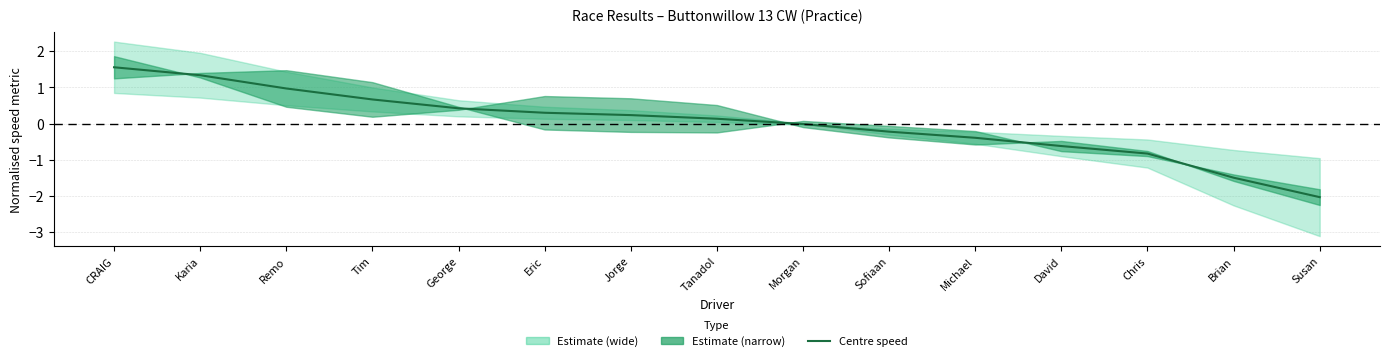

The value at George is 0.6. True or false?

False